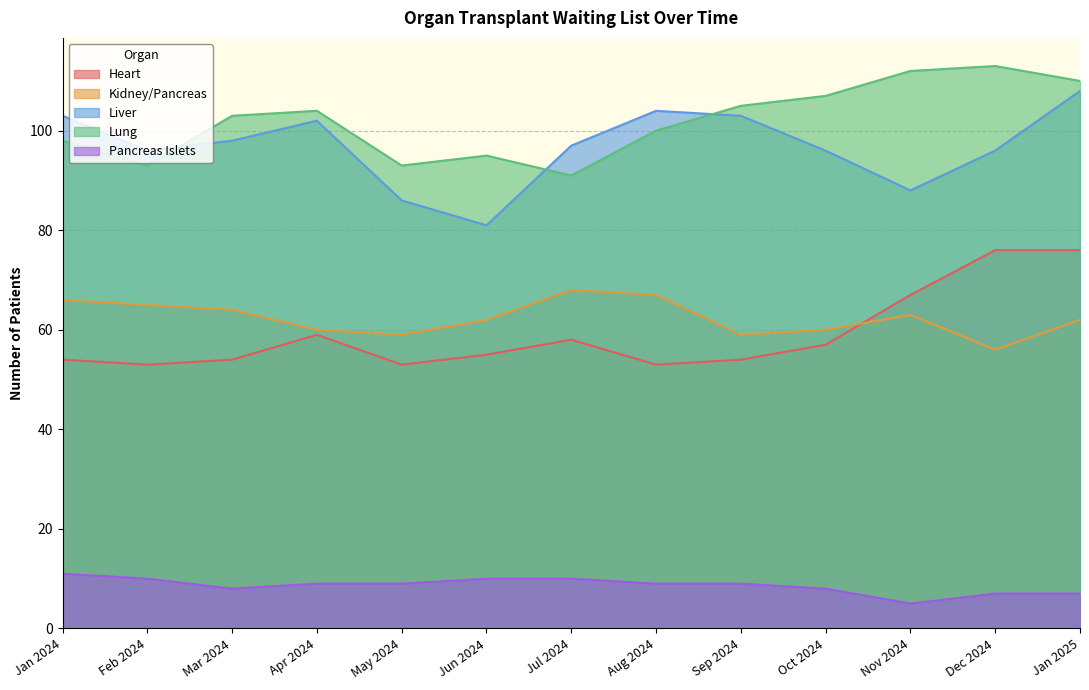

At how many categories does at least one series exceed 107?

3